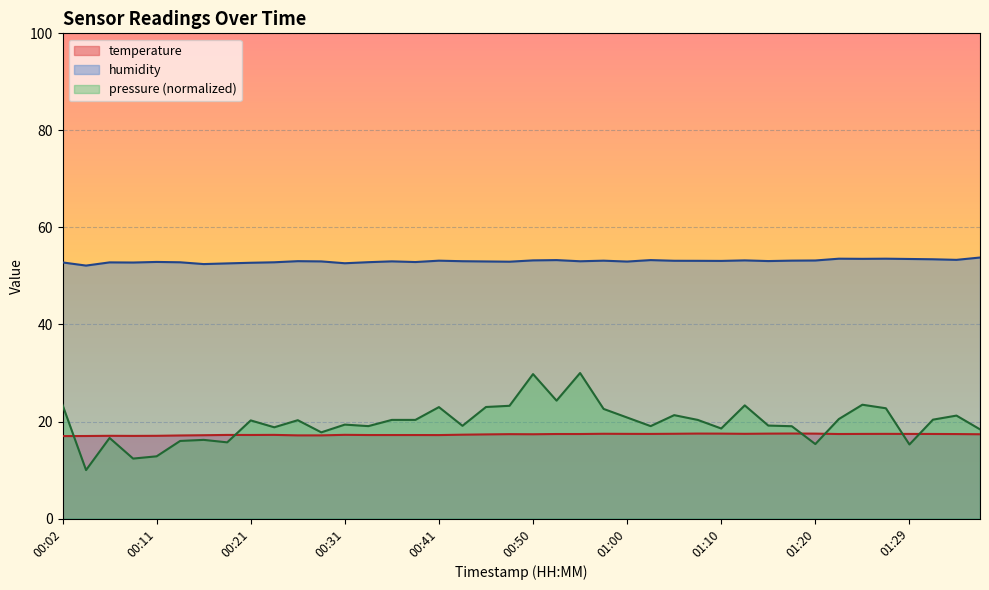

What position from the left is 01:12?

30